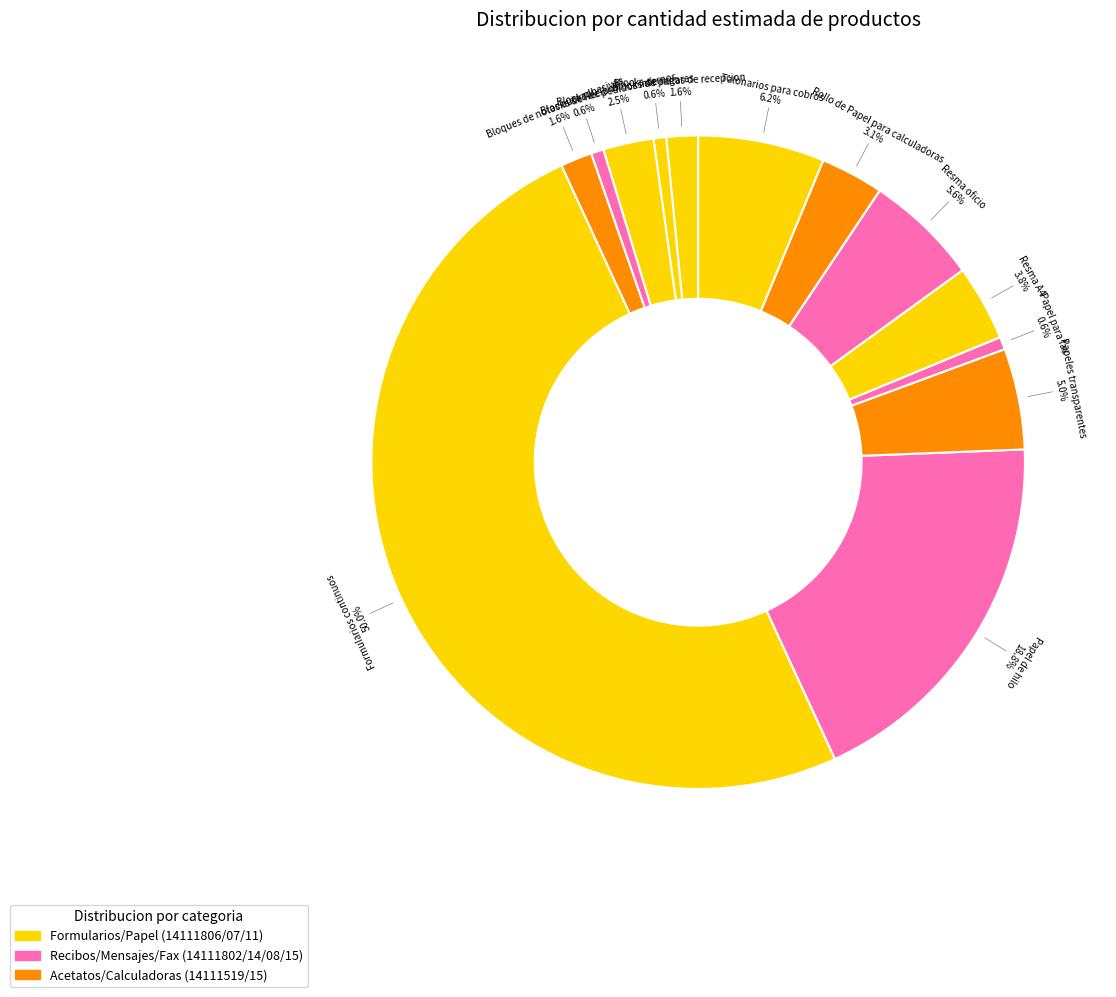

How many slices are in this pie chart?

13